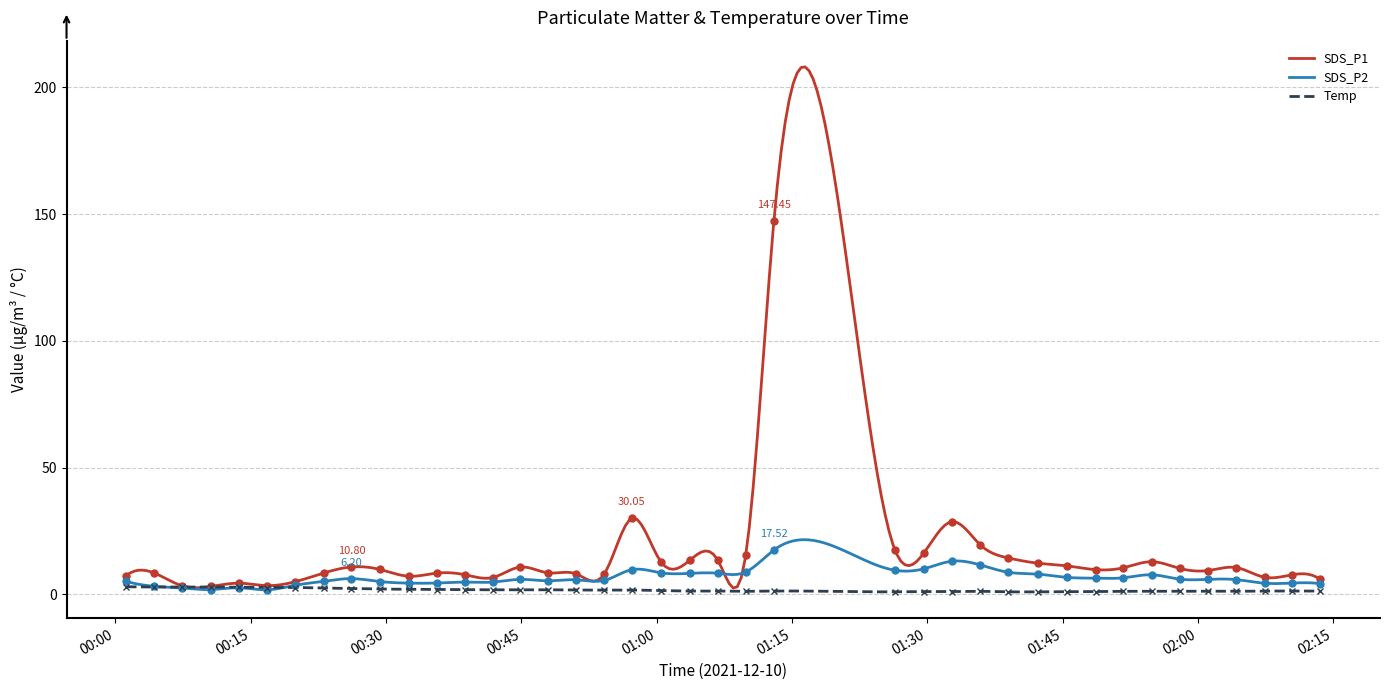

At which category is the sum across all series the highest?

2021/12/10 01:13:00